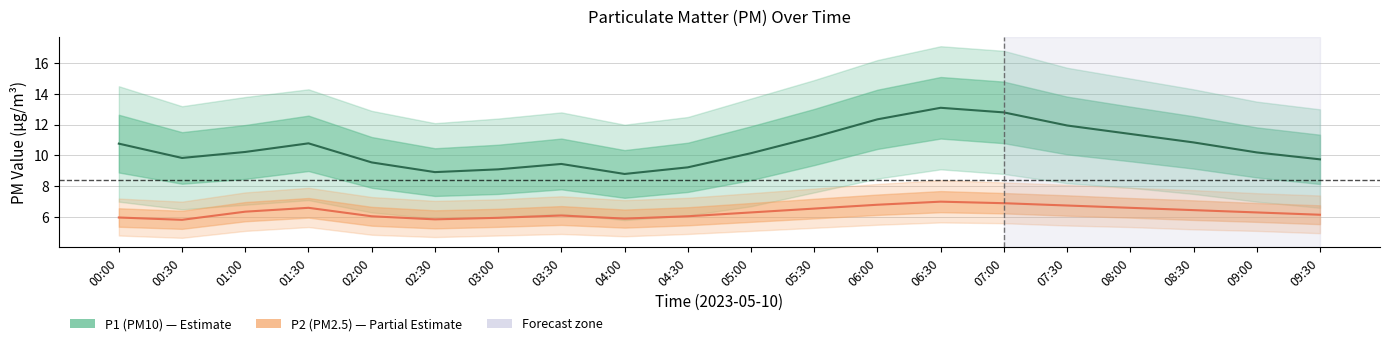

What is the highest value of the P2_upper series?

8.4